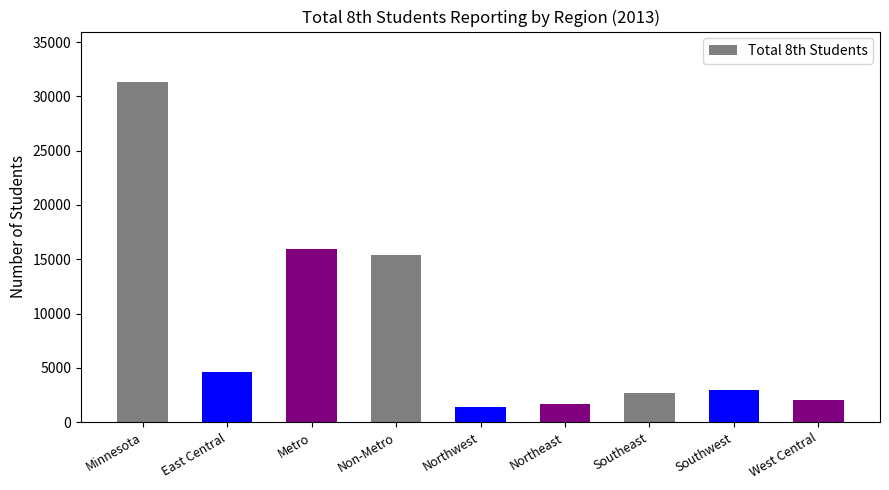

What is the greatest value displayed?

31279